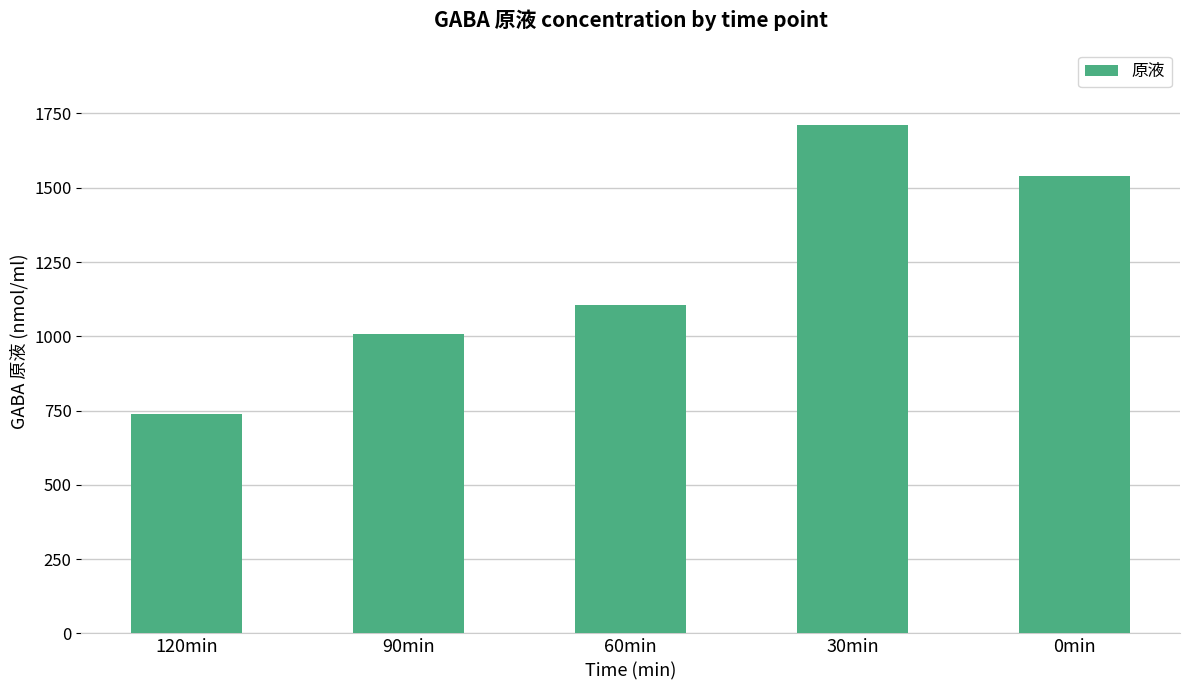

Is it true that the value at 120min is 739.3?

True